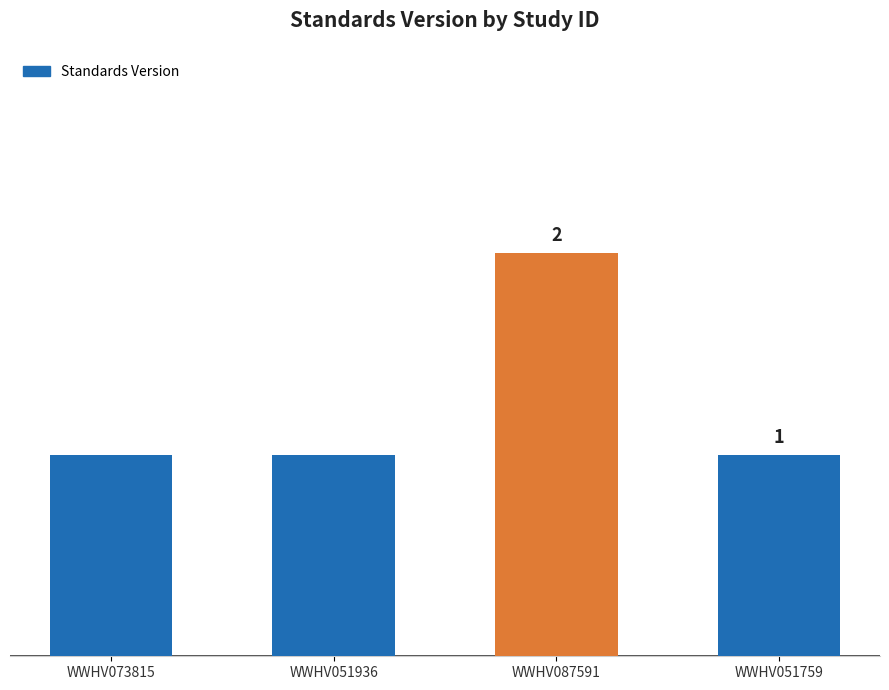

Which category has the highest value across all series?

WWHV087591